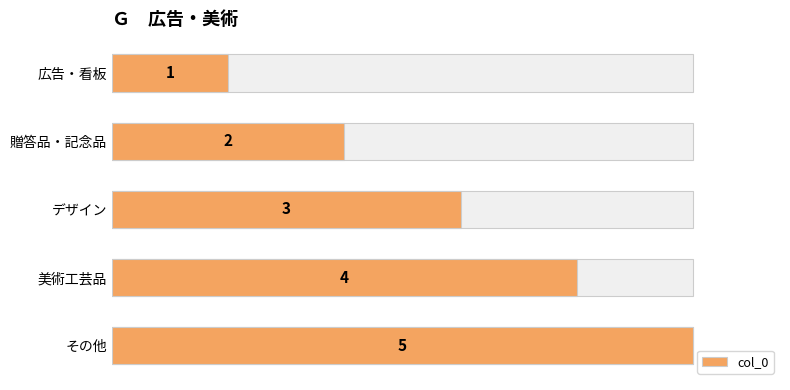

Reading left to right, list all the values displayed in this chart.

1	2	3	4	5